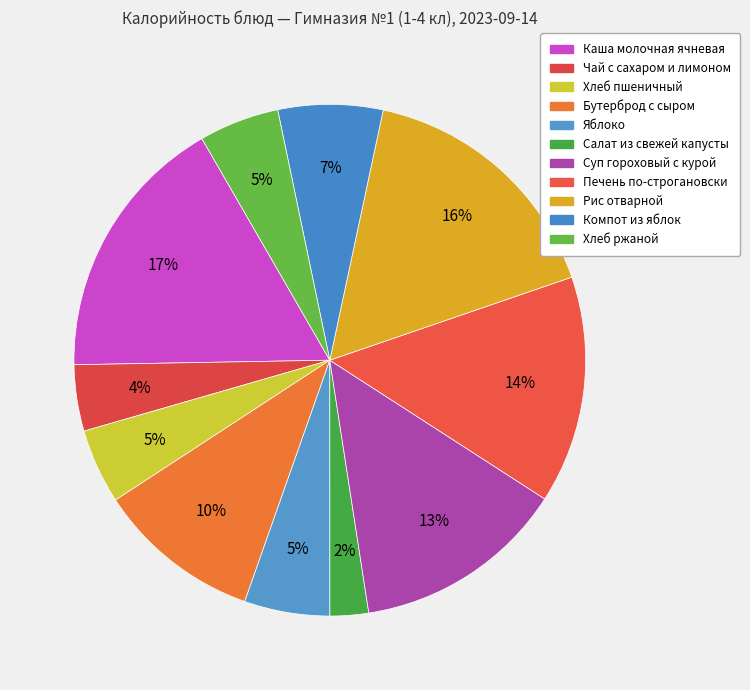

Between Хлеб пшеничный and Каша молочная ячневая, which is larger?

Каша молочная ячневая